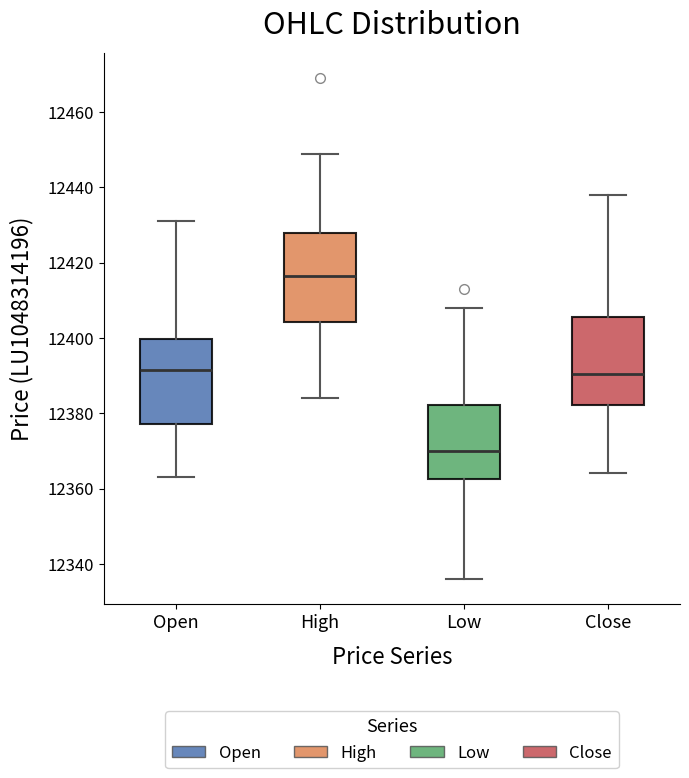

Reading left to right, read every box against the y-axis: the position of its median line, the range the box covers, and the ends of its whiskers. The values are not printed on the chart, so give them approximately, as read against the axis.

Open: median 12392, box 12378 to 12400, whiskers 12364 to 12432
High: median 12416, box 12404 to 12428, whiskers 12384 to 12450
Low: median 12370, box 12362 to 12382, whiskers 12336 to 12408
Close: median 12390, box 12382 to 12406, whiskers 12364 to 12438